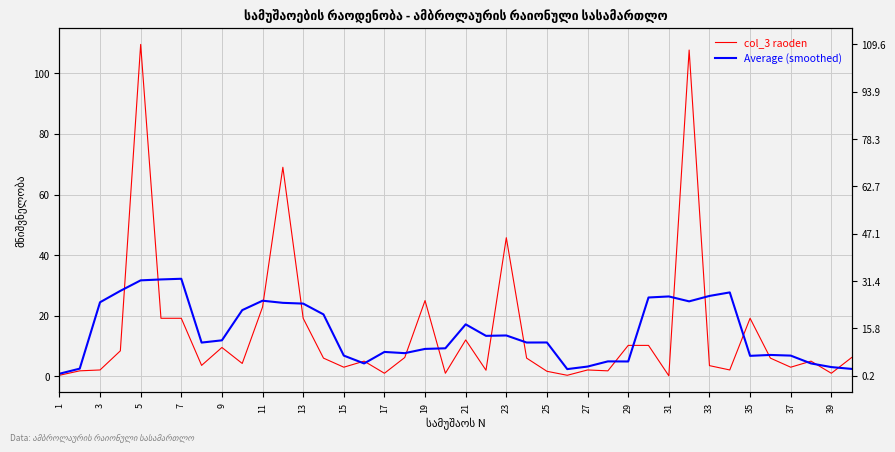

How many categories are shown in the chart?

40